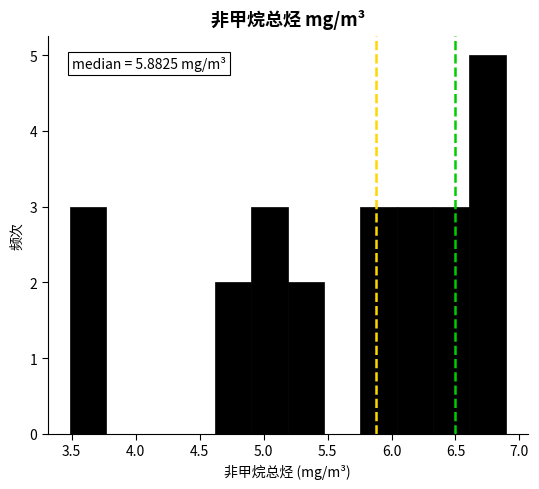

Which range on the x-axis has the tallest bar?

6.60 to 6.90